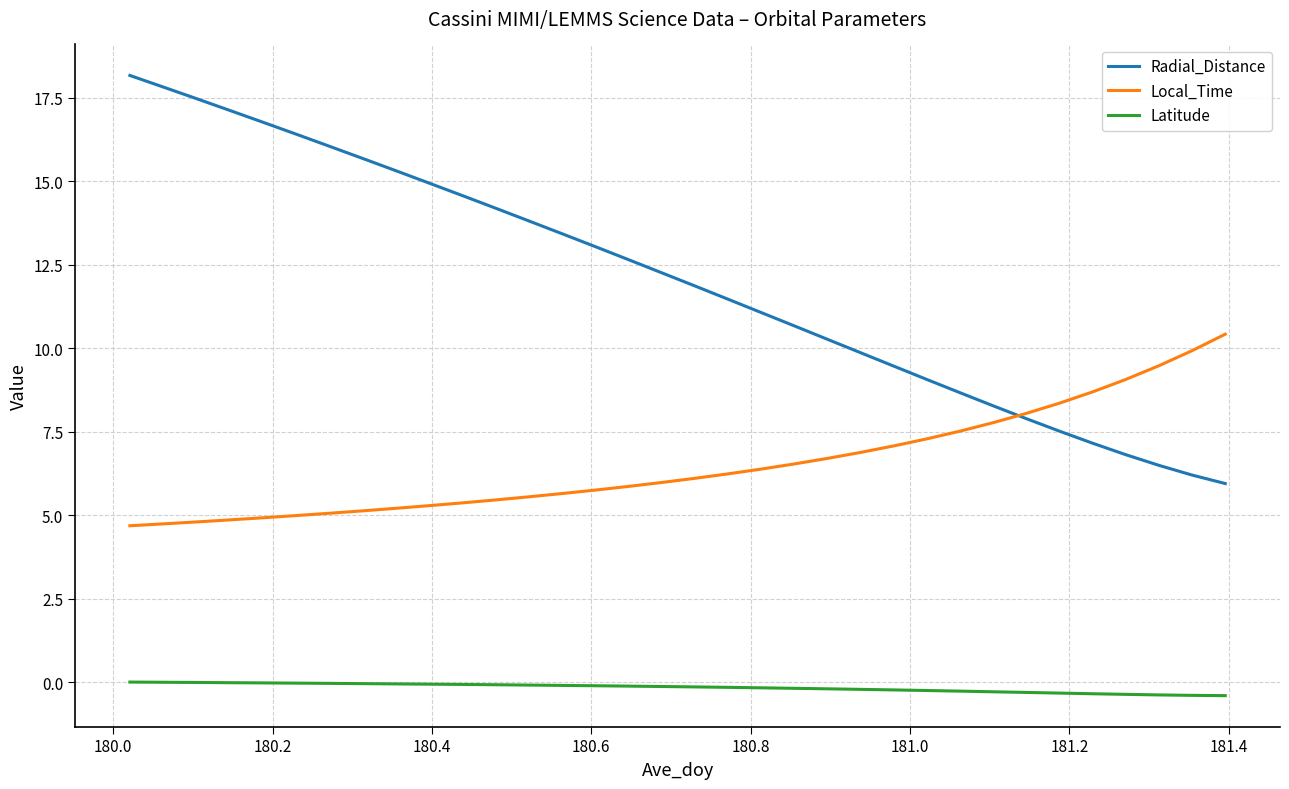

Which series has the largest range (max minus min)?

Radial_Distance